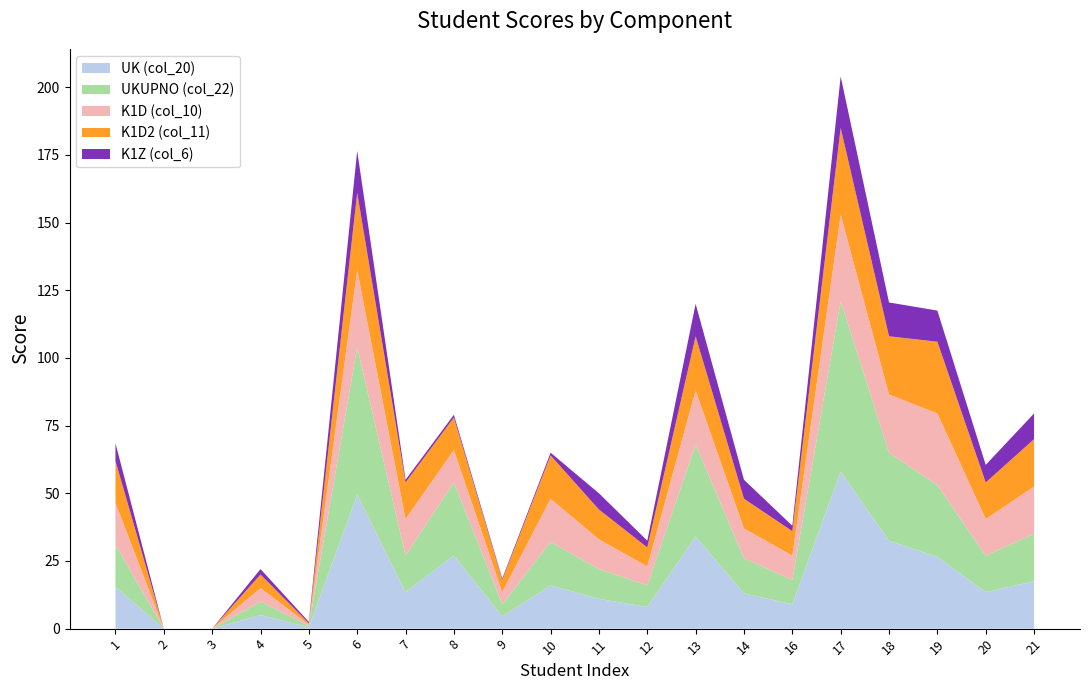

Reading right to left, what are all the values shown in this chart?

UK (col_20): 21=17.5	20=13.5	19=26.5	18=32.5	17=58.0	16=9.0	14=13.0	13=34.0	12=8.0	11=11.0	10=16.0	9=4.5	8=27.0	7=13.5	6=49.5	5=0.5	4=5.0	3=0.0	2=0.0	1=15.5
UKUPNO (col_22): 21=17.5	20=13.5	19=26.5	18=32.5	17=63.0	16=9.0	14=13.0	13=34.0	12=8.0	11=11.0	10=16.0	9=4.5	8=27.0	7=13.5	6=54.5	5=0.5	4=5.0	3=0.0	2=0.0	1=15.5
K1D (col_10): 21=17.5	20=13.5	19=26.5	18=21.5	17=32.0	16=9.0	14=11.0	13=20.0	12=7.0	11=11.0	10=16.0	9=4.5	8=12.0	7=13.5	6=28.5	5=0.5	4=5.0	3=0.0	2=0.0	1=15.5
K1D2 (col_11): 21=17.5	20=13.5	19=26.5	18=21.5	17=32.0	16=9.0	14=11.0	13=20.0	12=7.0	11=11.0	10=16.0	9=4.5	8=12.0	7=13.5	6=28.5	5=0.5	4=5.0	3=0.0	2=0.0	1=15.5
K1Z (col_6): 21=9.5	20=6.5	19=11.5	18=12.5	17=19.0	16=2.0	14=7.0	13=12.0	12=2.5	11=6.0	10=1.0	9=0.5	8=1.0	7=1.0	6=15.5	5=0.5	4=2.0	3=0.0	2=0.0	1=6.5